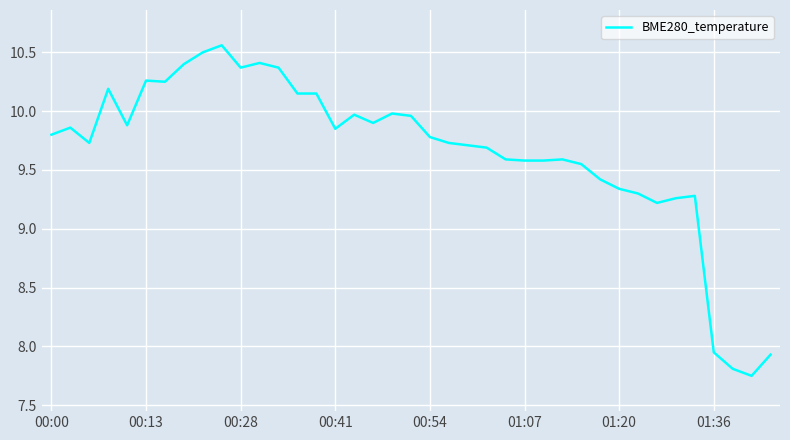

True or false: the data shows 13.8 at 00:00.

False